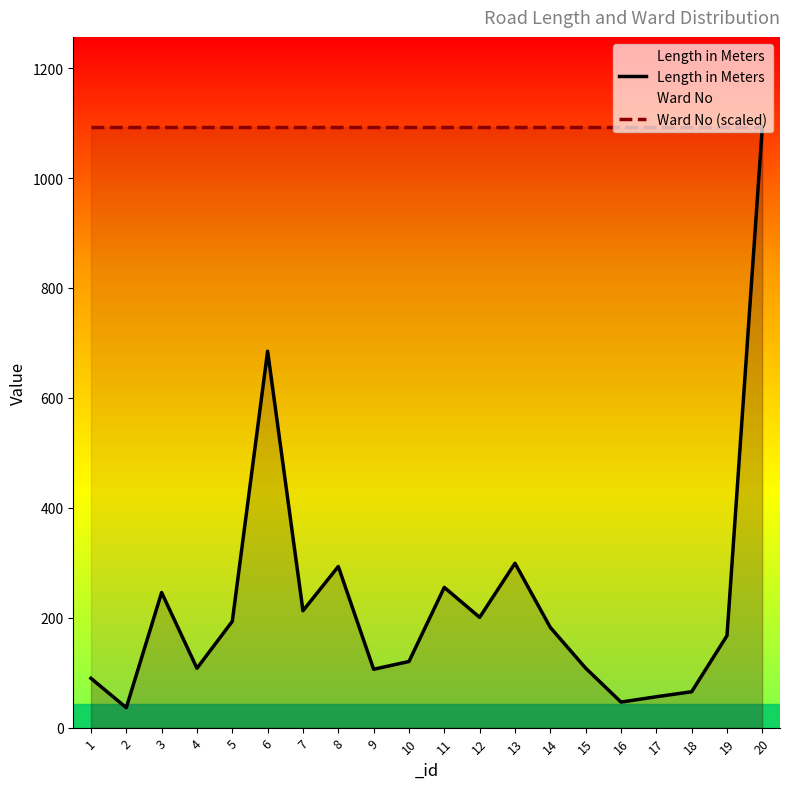

Which series has the largest range (max minus min)?

Length in Meters